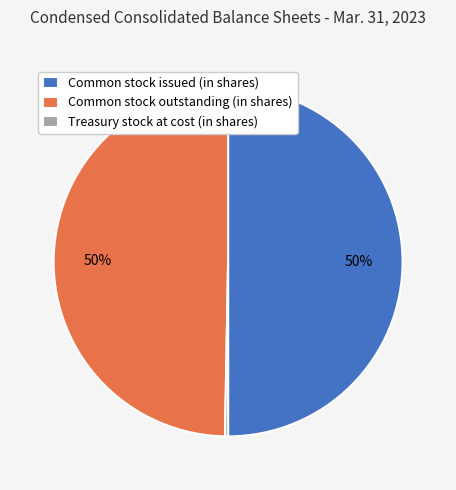

Which category has the smallest portion of the pie?

Treasury stock at cost (in shares)